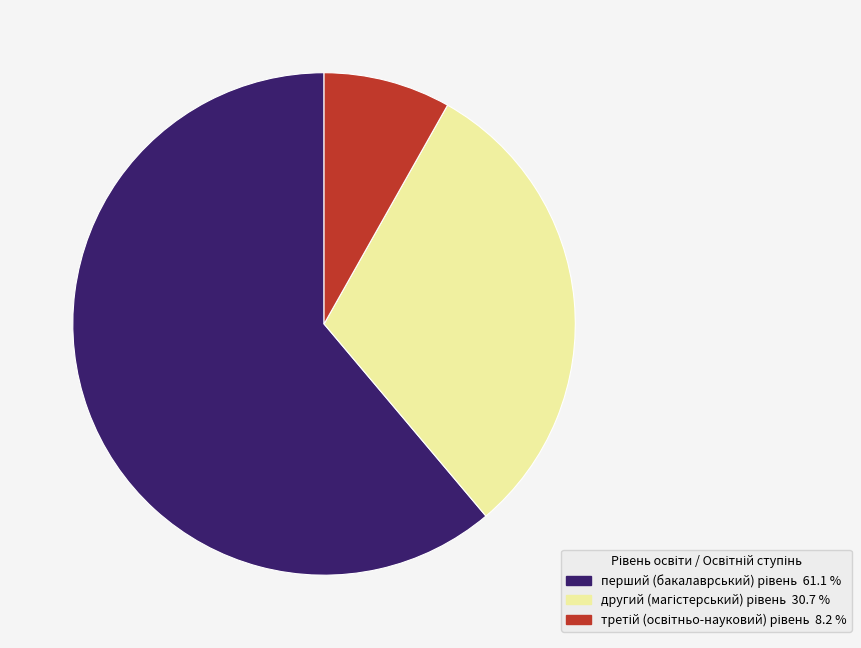

Is there any slice that represents more than half of the pie?

Yes